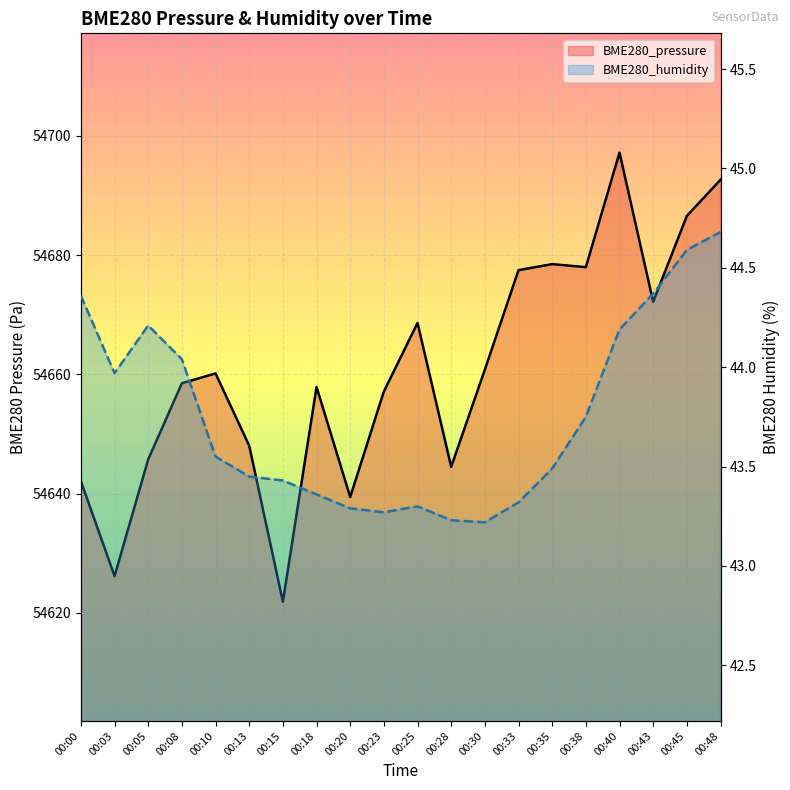

At how many categories does at least one series exceed 27252?

20